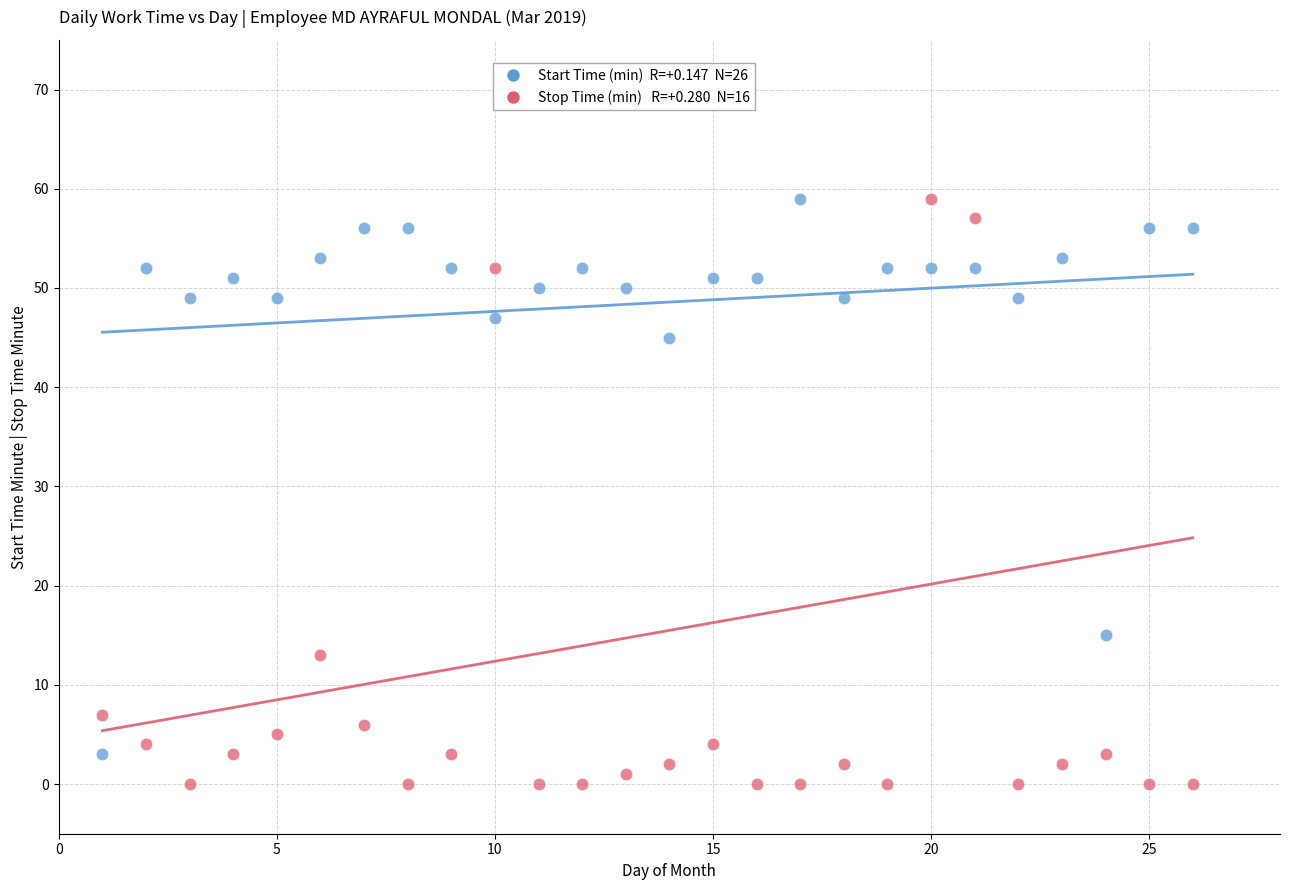

Across all data points, what is the range of Y values (max minus min)?

59